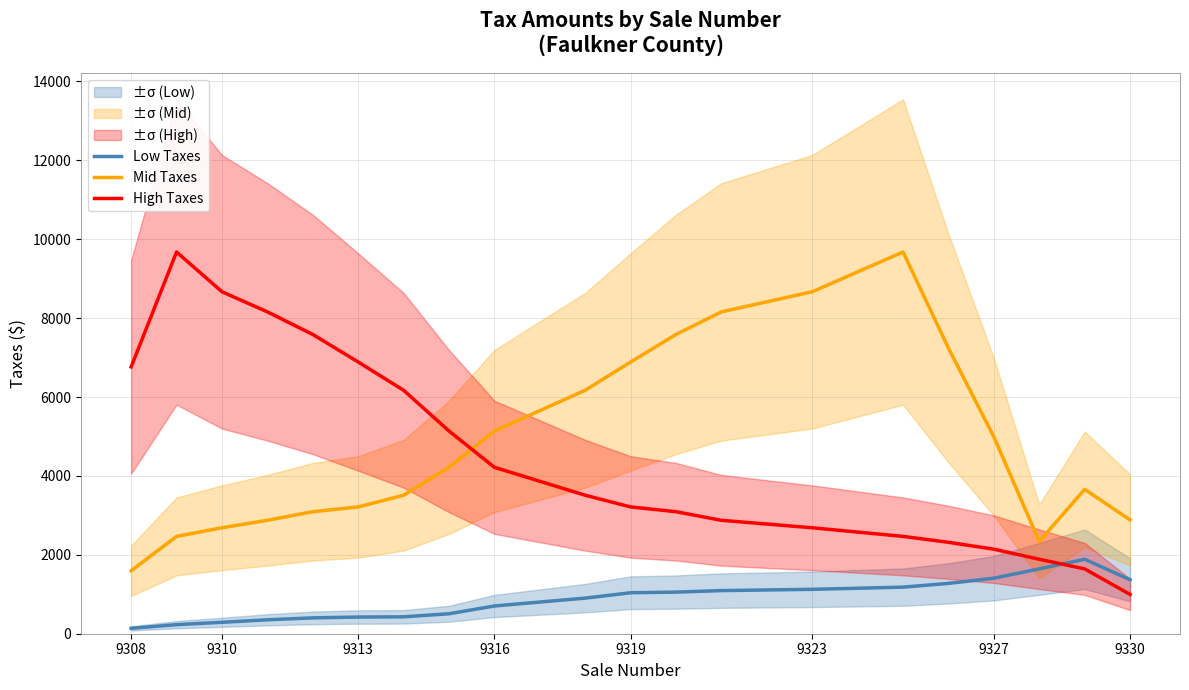

Reading left to right, transcribe all the data shown in this chart.

Low Taxes: 136.7	229.7	289.7	353.0	401.7	422.7	428.3	506.0	703.0	902.3	1038.7	1055.0	1093.0	1125.3	1180.7	1275.7	1407.0	1643.3	1887.7	1368.3
Mid Taxes: 1596.3	2467.0	2685.7	2874.7	3092.3	3213.7	3510.0	4218.3	5138.0	6171.0	6887.3	7585.7	8158.3	8667.7	9675.7	7239.0	4991.0	2339.0	3659.3	2885.0
High Taxes: 6762.7	9675.7	8667.7	8158.3	7585.7	6887.3	6171.0	5138.0	4218.3	3510.0	3213.7	3092.3	2874.7	2685.7	2467.0	2317.0	2142.7	1887.7	1643.3	995.7